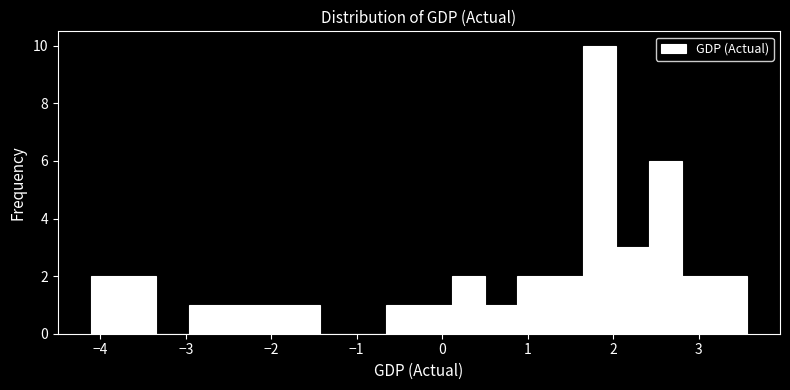

Read against the x-axis, roughly where is the centre of the tallest bar?

1.8